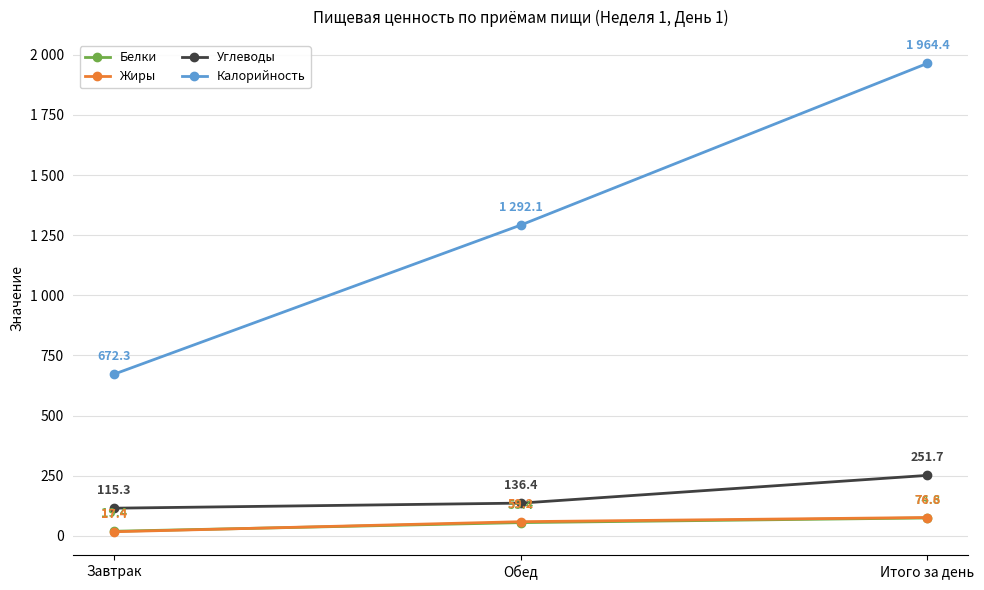

Which category has the highest value across all series?

Итого за день